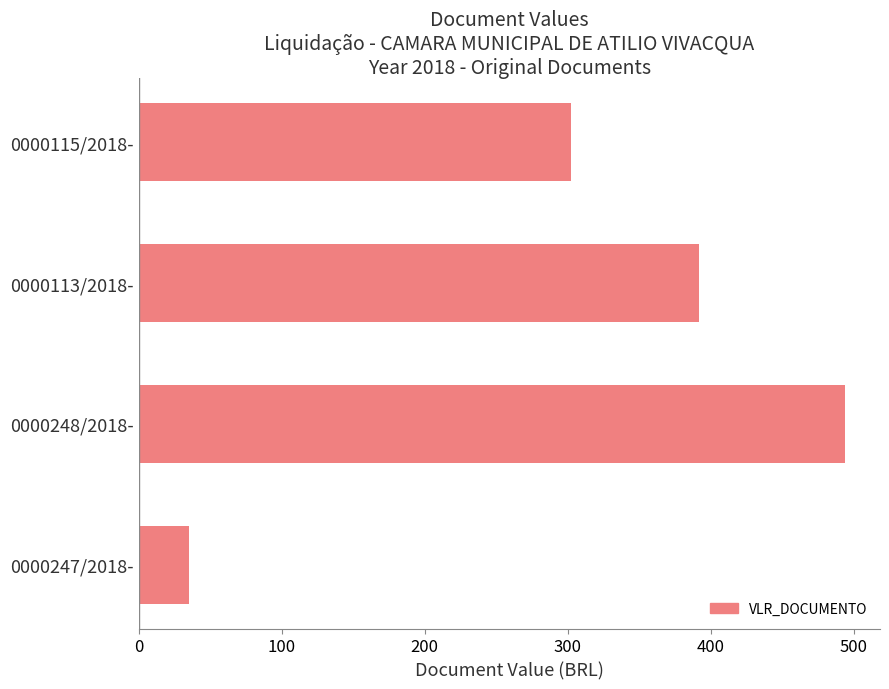

How many bars are there in total?

4